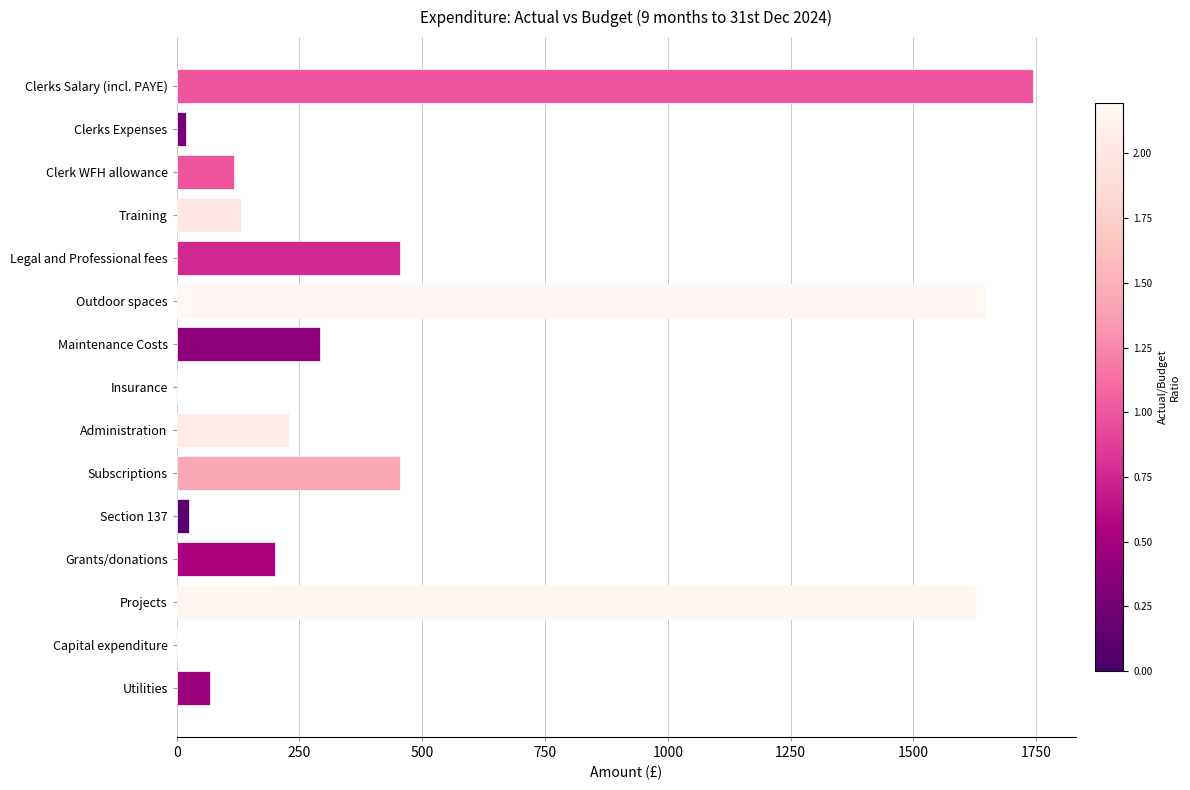

Count the number of data series in this chart.

1